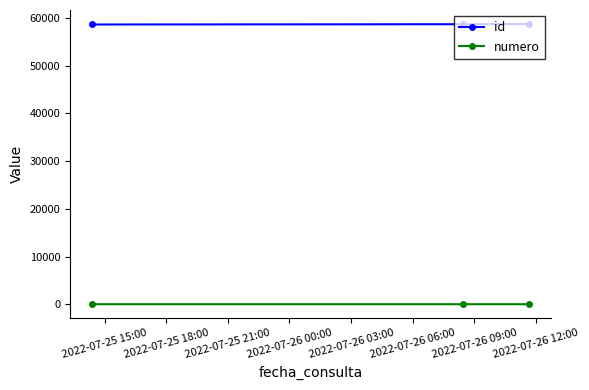

What is the greatest value displayed?

58703